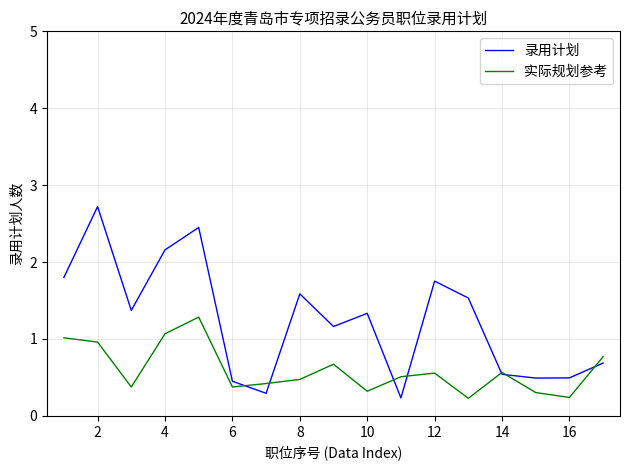

Which series has the largest total across all categories?

录用计划